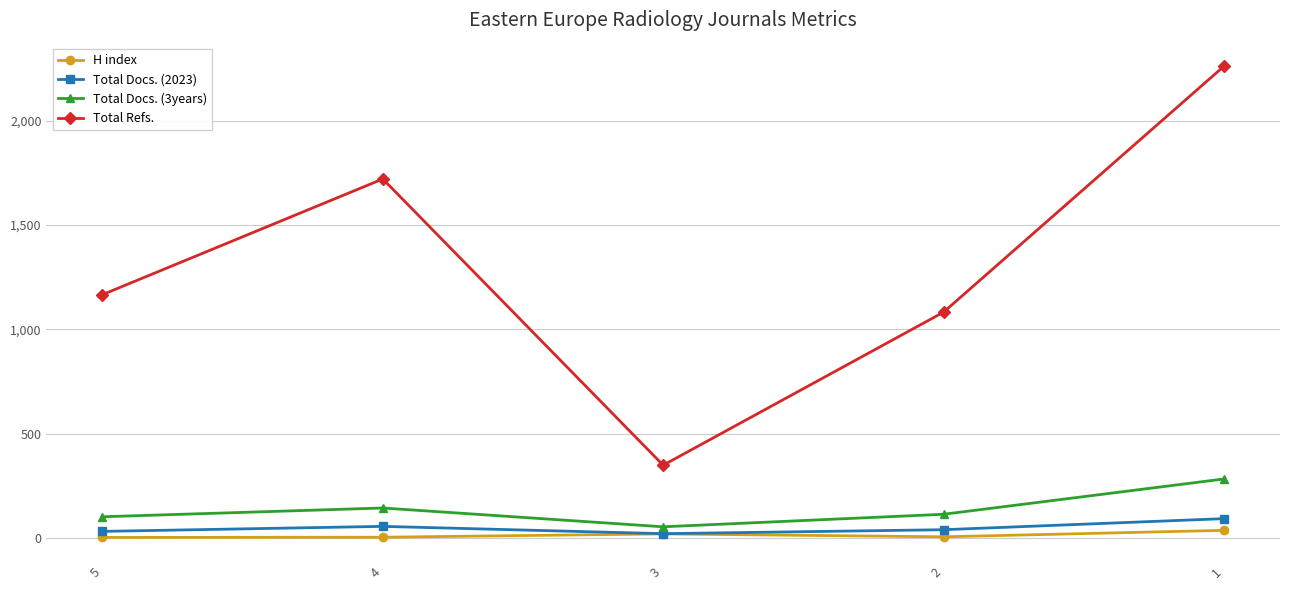

Which series changed the most between 4 and 2?

Total Refs.